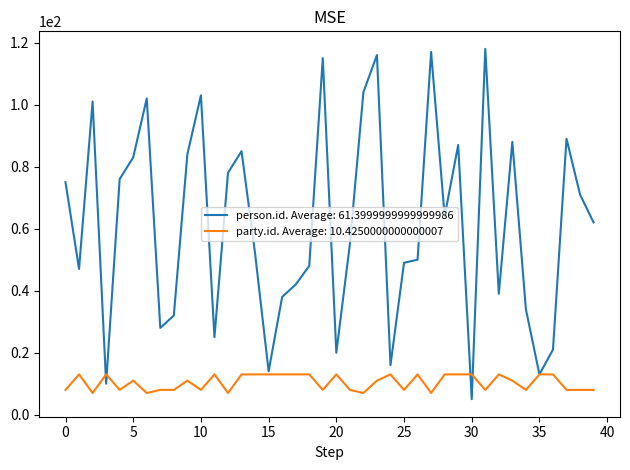

Which series has the largest total across all categories?

person.id. Average: 61.3999999999999986